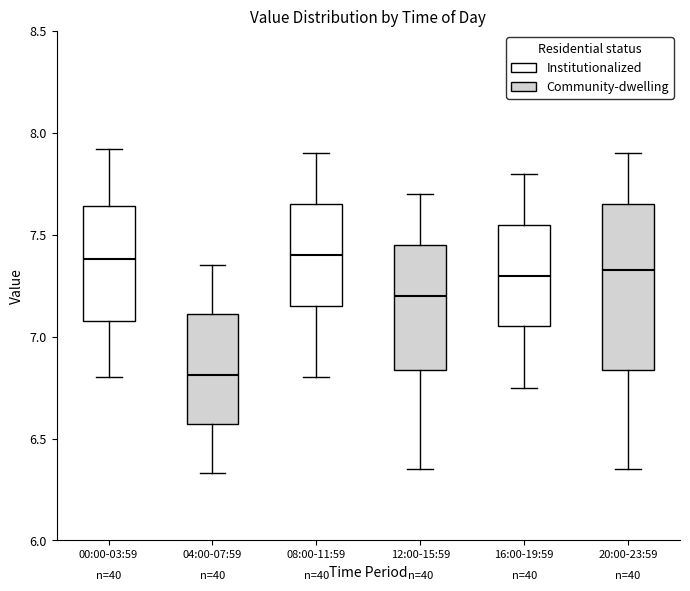

Where does the upper whisker of the box for 16:00-19:59 end on the y-axis? The values are not printed on the chart, so give them approximately, as read against the axis.

7.80